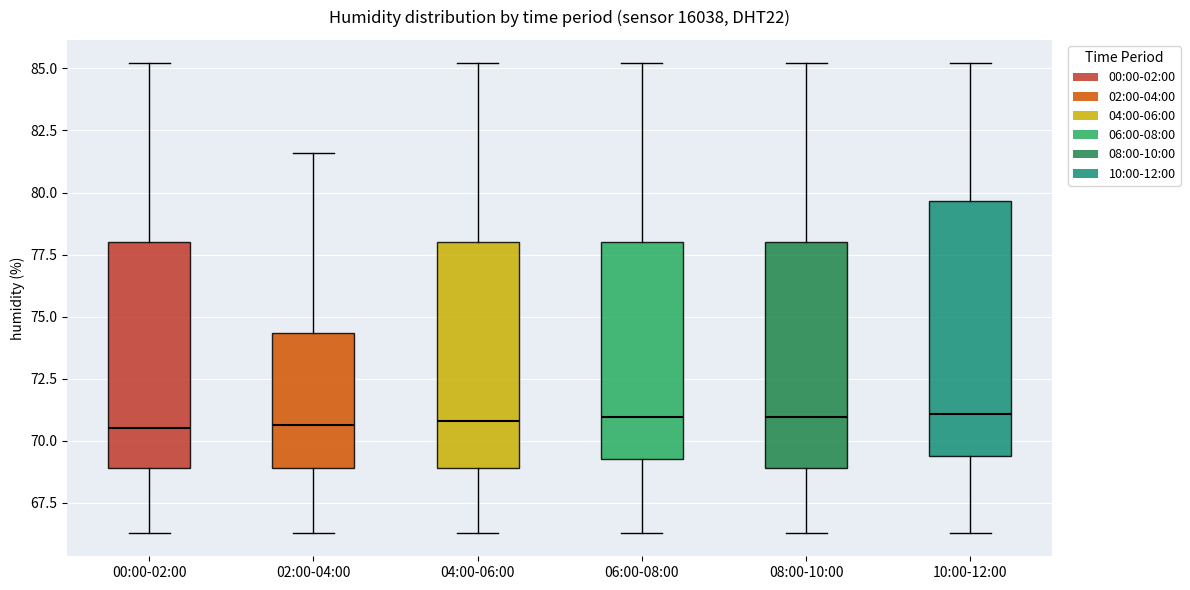

Where is the lower edge of the box for 08:00-10:00 on the y-axis? The values are not printed on the chart, so give them approximately, as read against the axis.

69.0